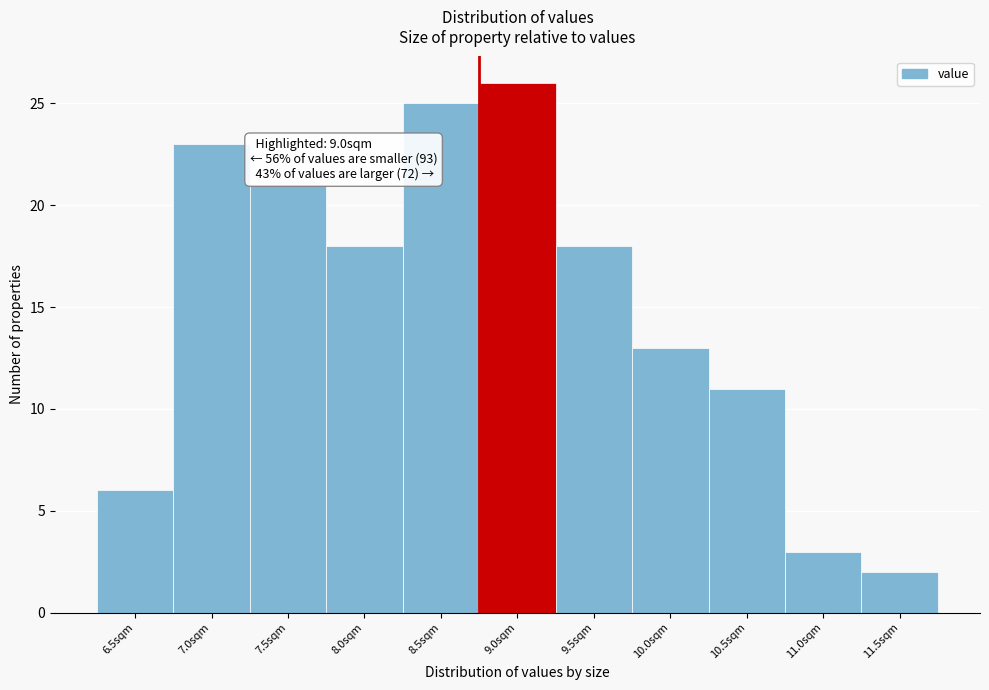

Reading left to right, what are all the values shown in this chart?

6.5sqm=6	7.0sqm=23	7.5sqm=21	8.0sqm=18	8.5sqm=25	9.0sqm=26	9.5sqm=18	10.0sqm=13	10.5sqm=11	11.0sqm=3	11.5sqm=2